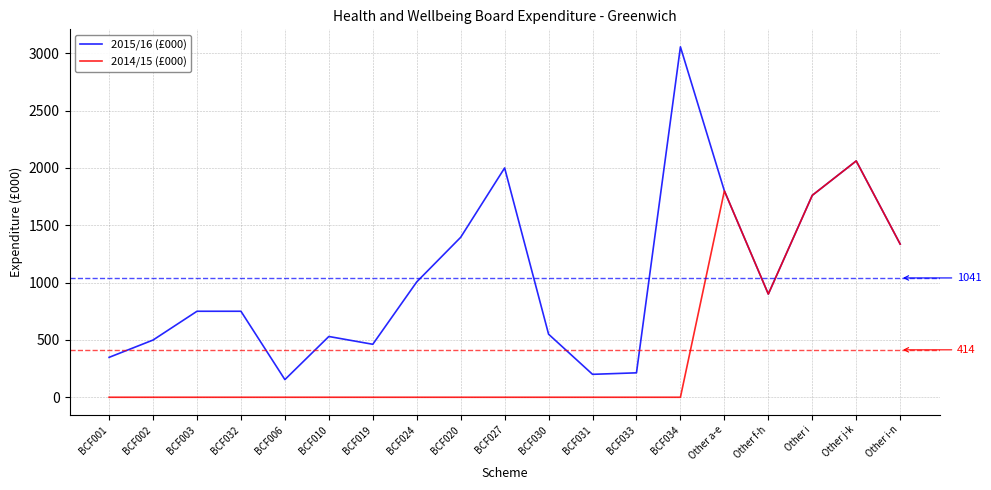

At which category is the sum across all series the highest?

Other j-k